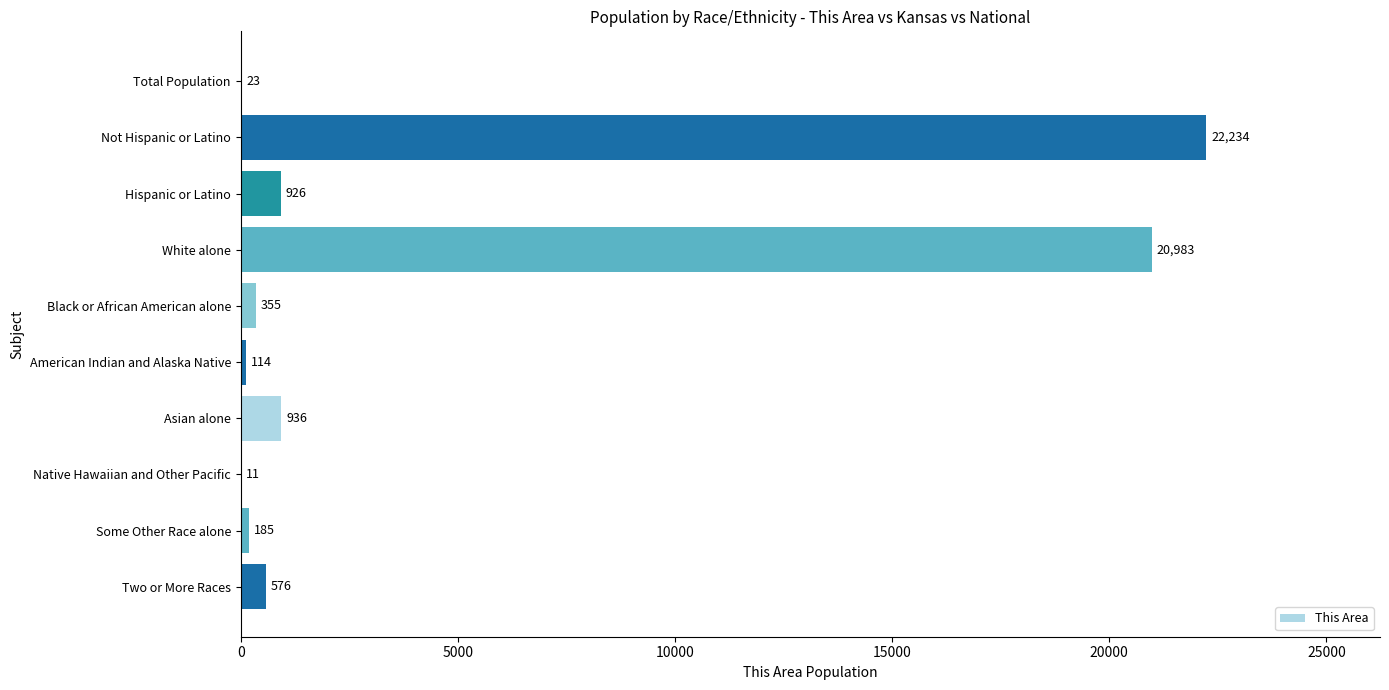

What is the change in value from Native Hawaiian and Other Pacific to Some Other Race alone?

+174